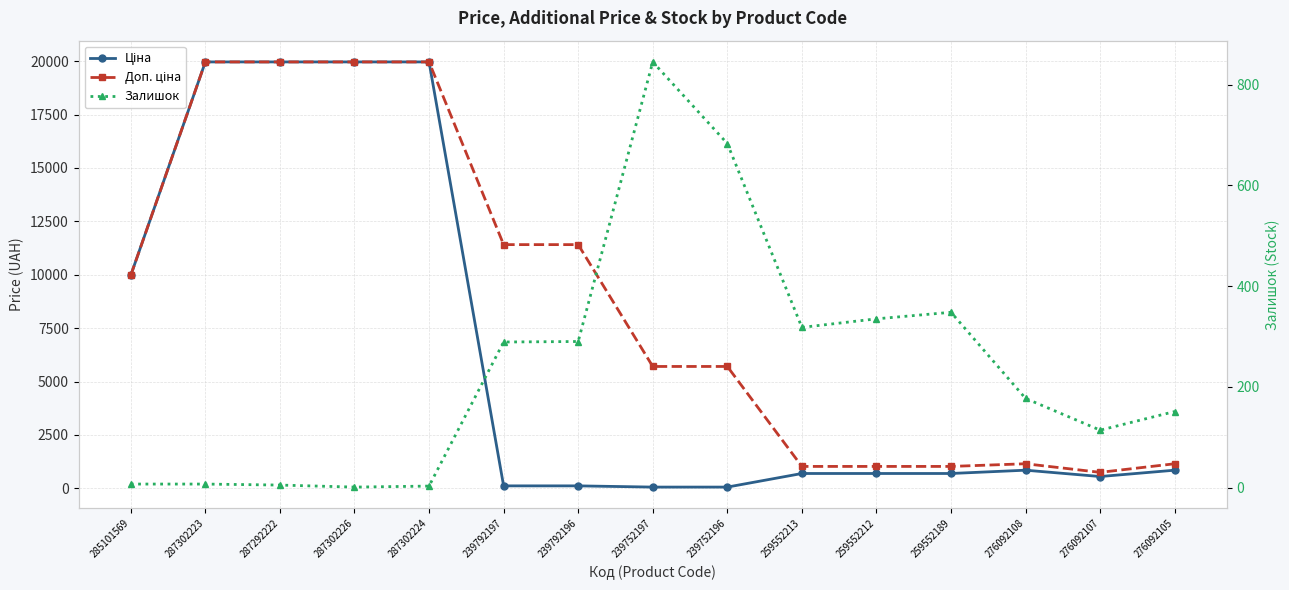

Between 239792197 and 239752196, which is larger?

239792197